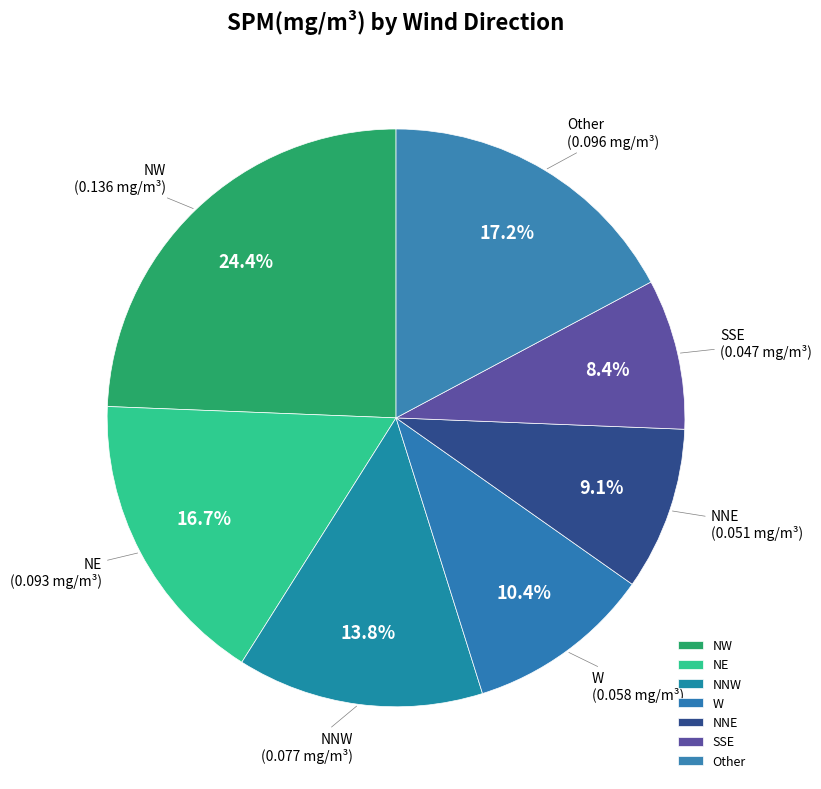

Is there any slice that represents more than half of the pie?

No